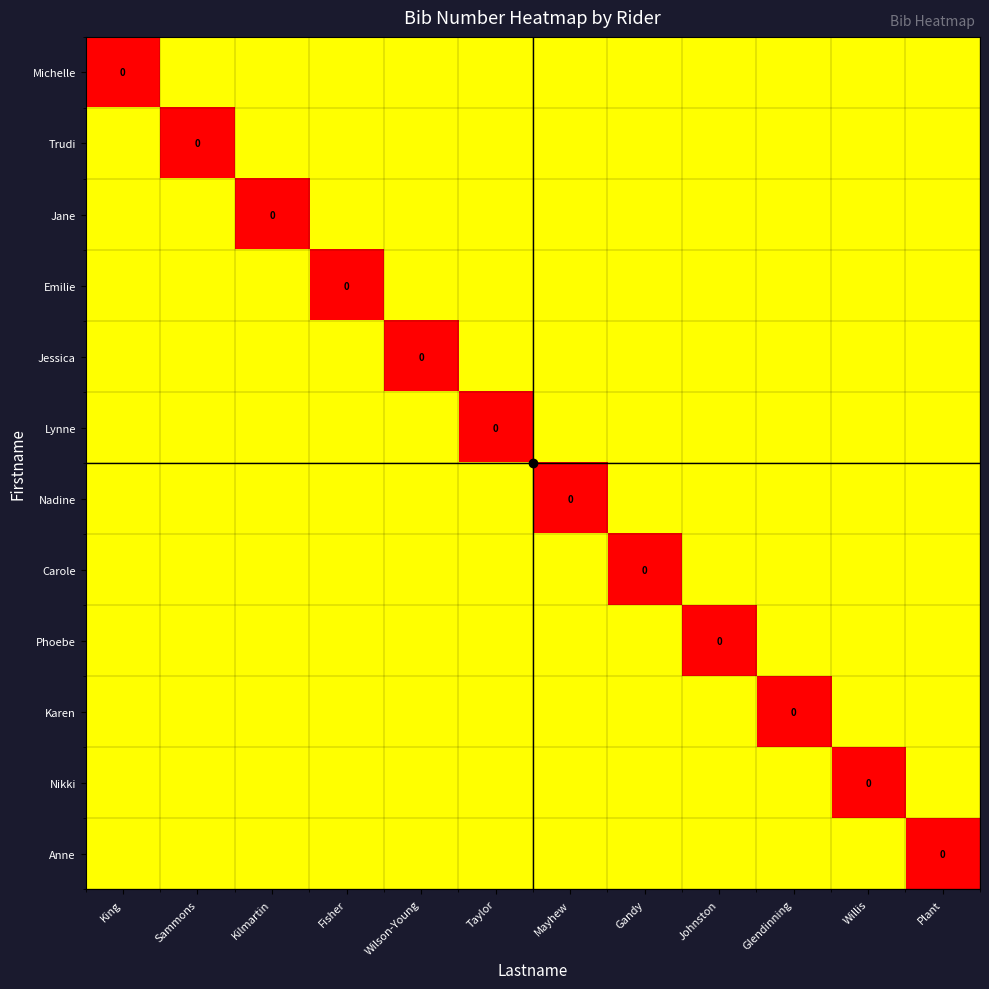

Between Gandy and Johnston, which series saw the biggest shift?

Carole